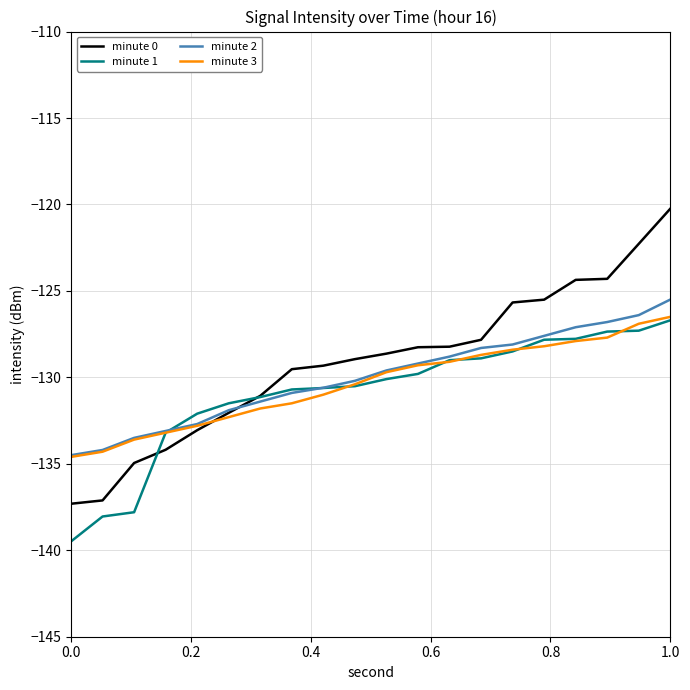

Count the number of categories in the chart.

20